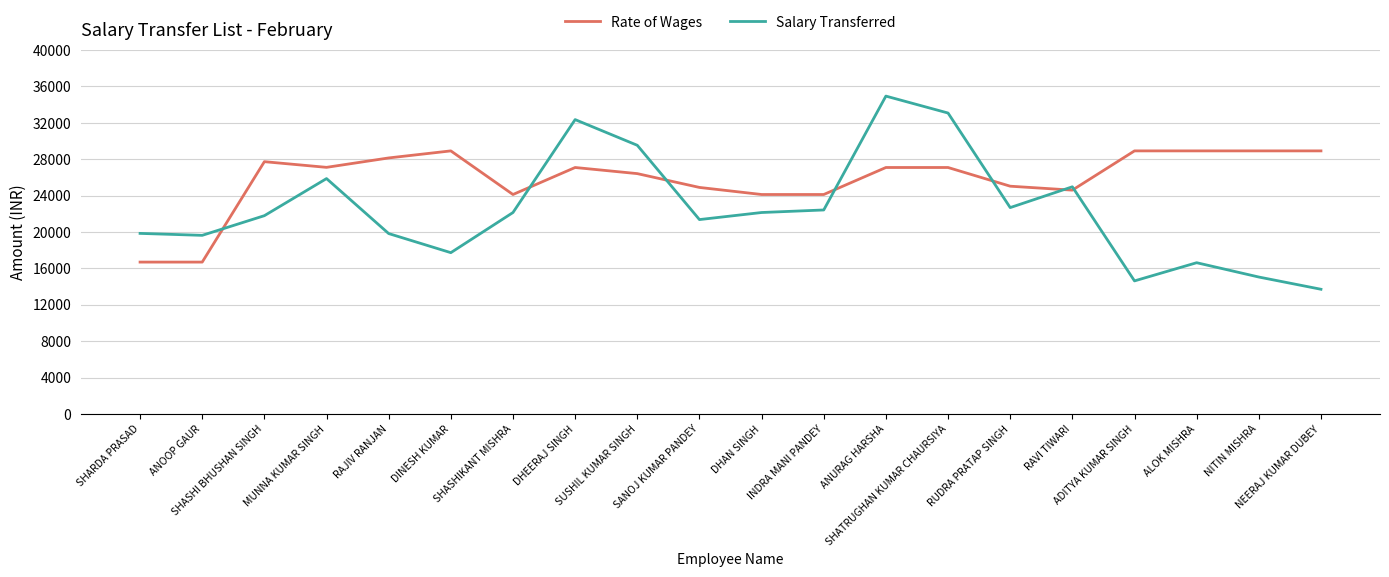

Which series has the widest spread of values?

Salary Transferred